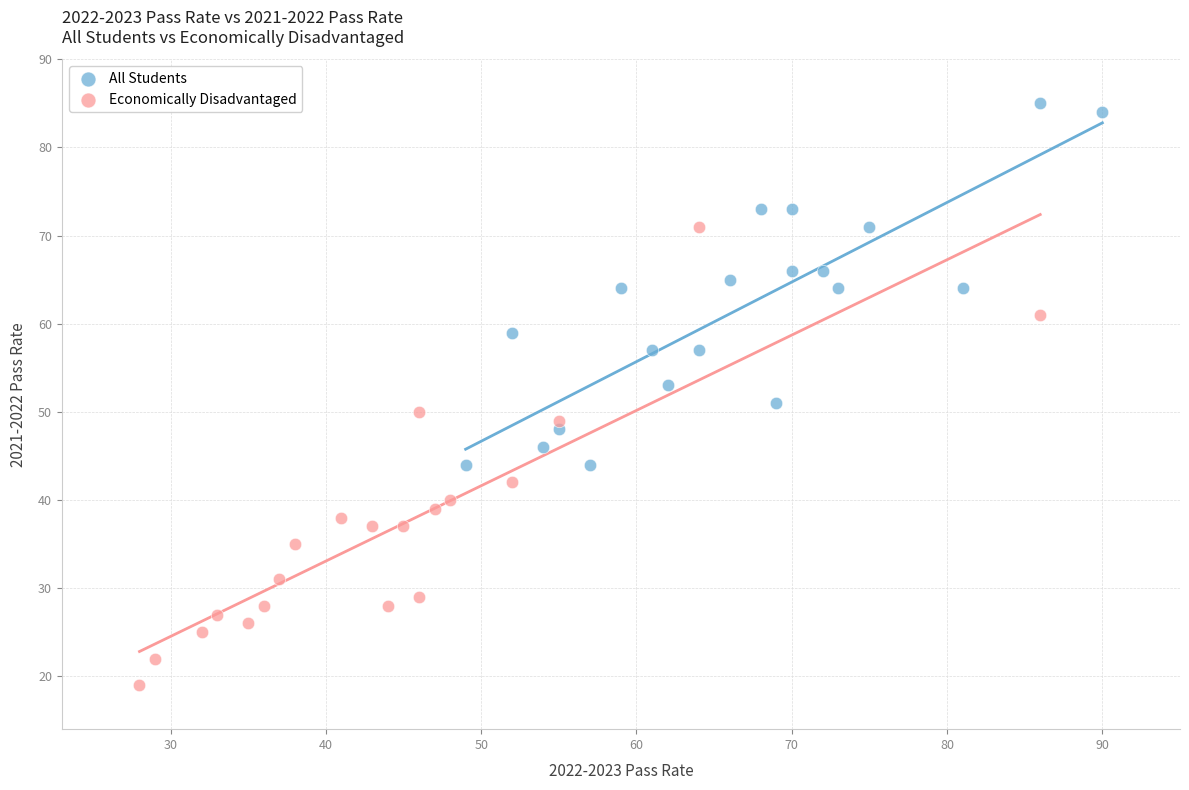

Which series reaches the maximum Y coordinate?

All Students